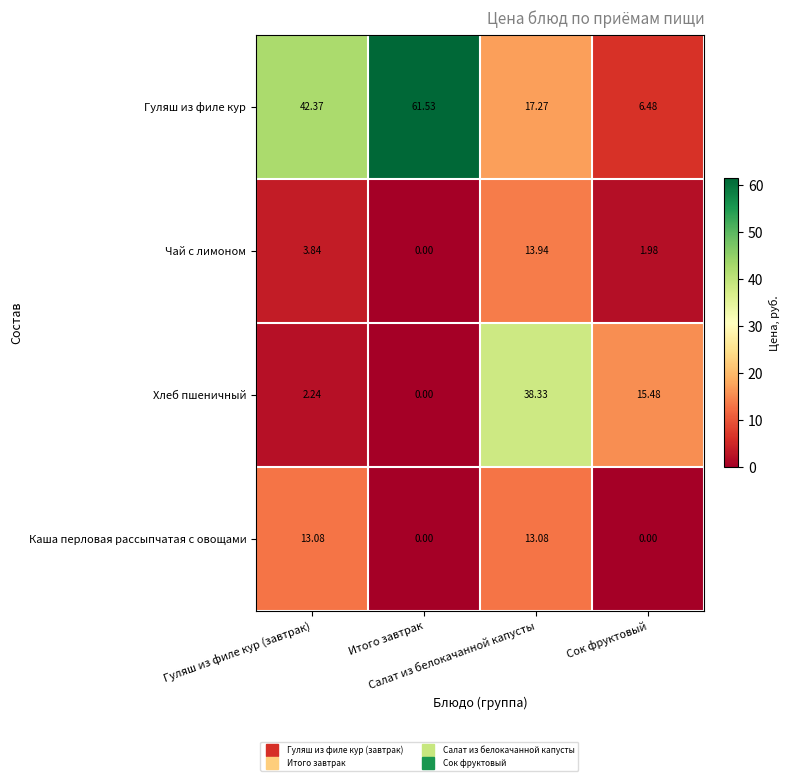

Which series has the largest range (max minus min)?

Гуляш из филе кур